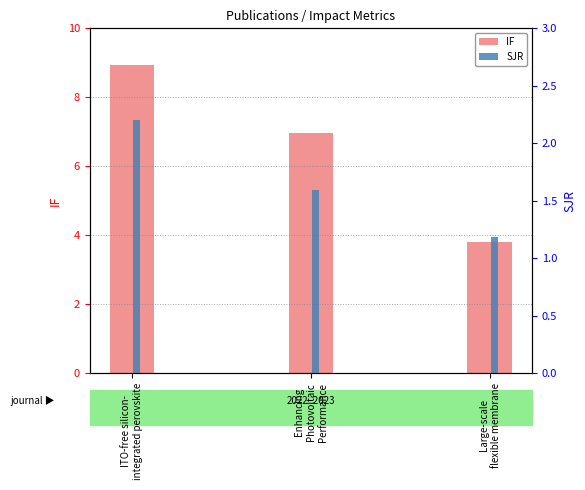

How many values in the IF series are below 6?

1